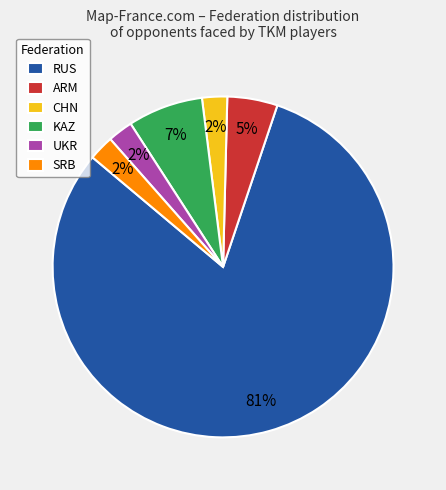

Is there a majority slice in this chart?

Yes